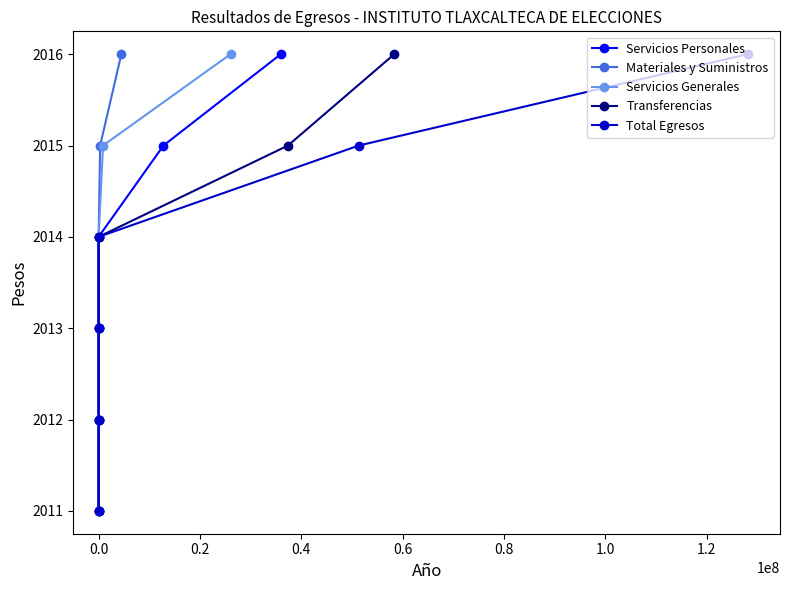

True or false: Transferencias and Servicios Personales intersect in this chart.

False